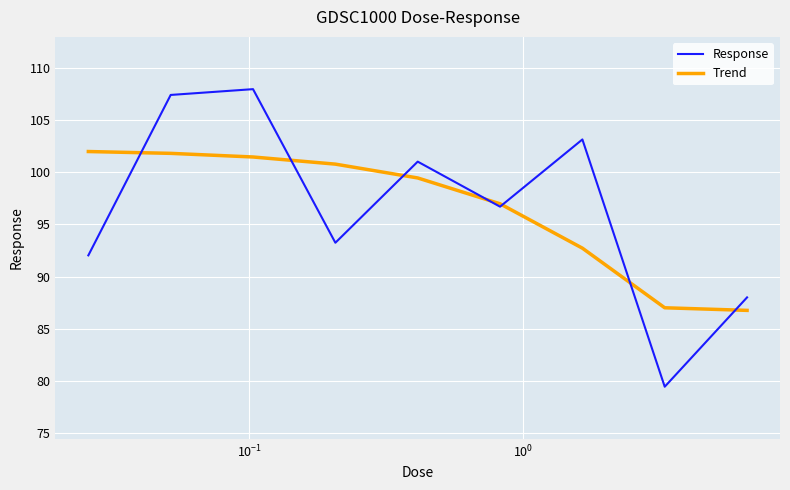

Which series has the widest spread of values?

Response